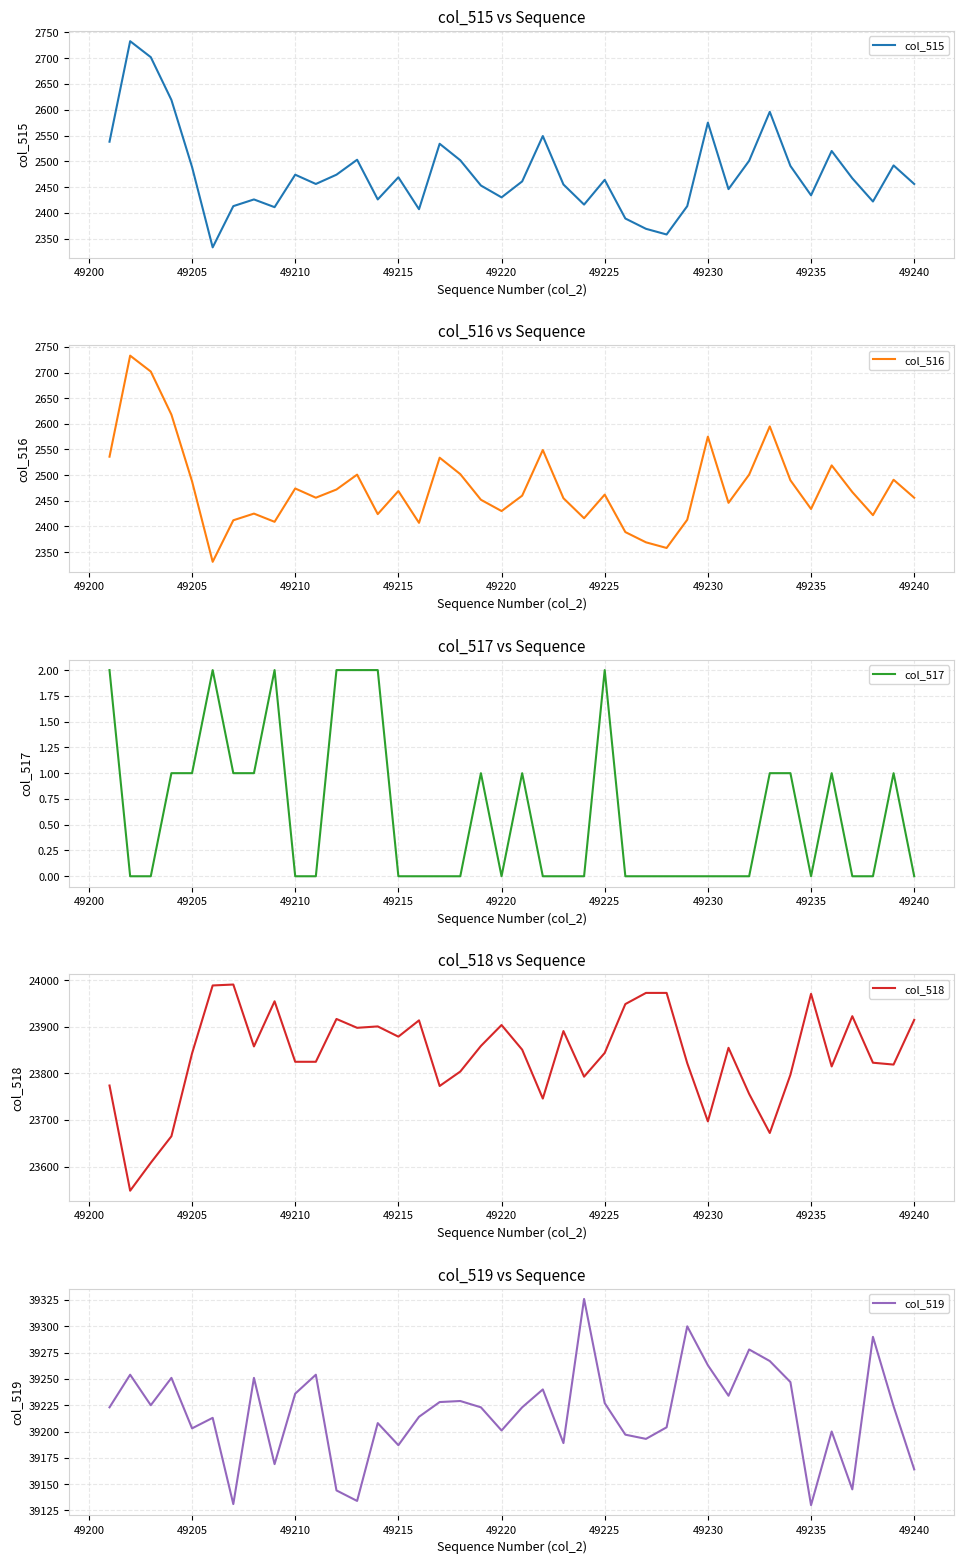

What are all the series names shown in the legend?

col_515, col_516, col_517, col_518, col_519